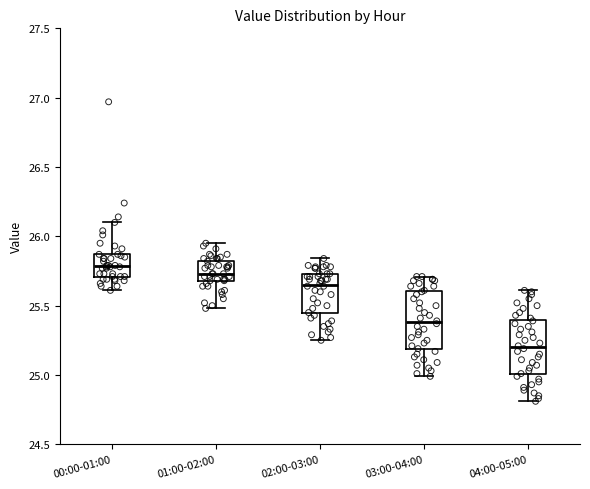

Which box has the lowest median line?

04:00-05:00